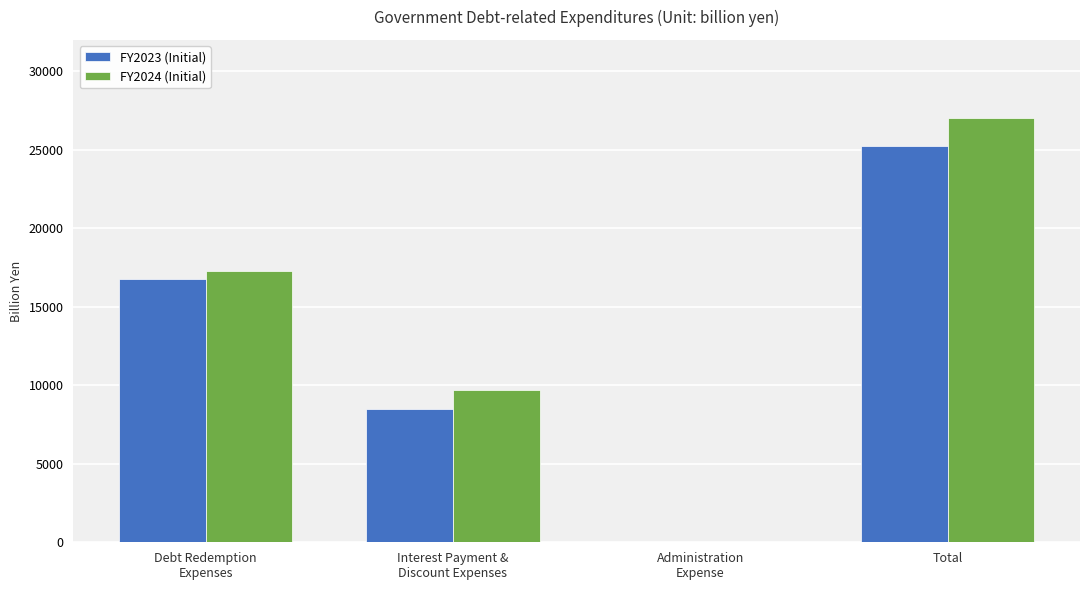

What is the greatest value displayed?

27009.0